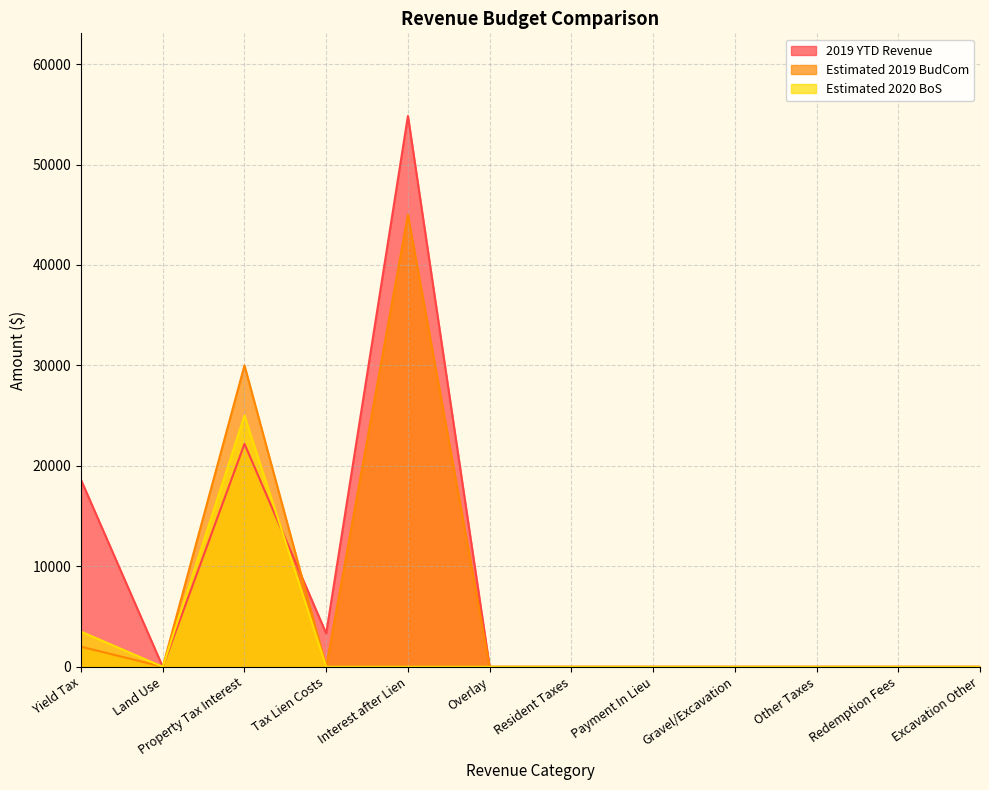

How many positive values does the Estimated 2020 BoS series have?

2